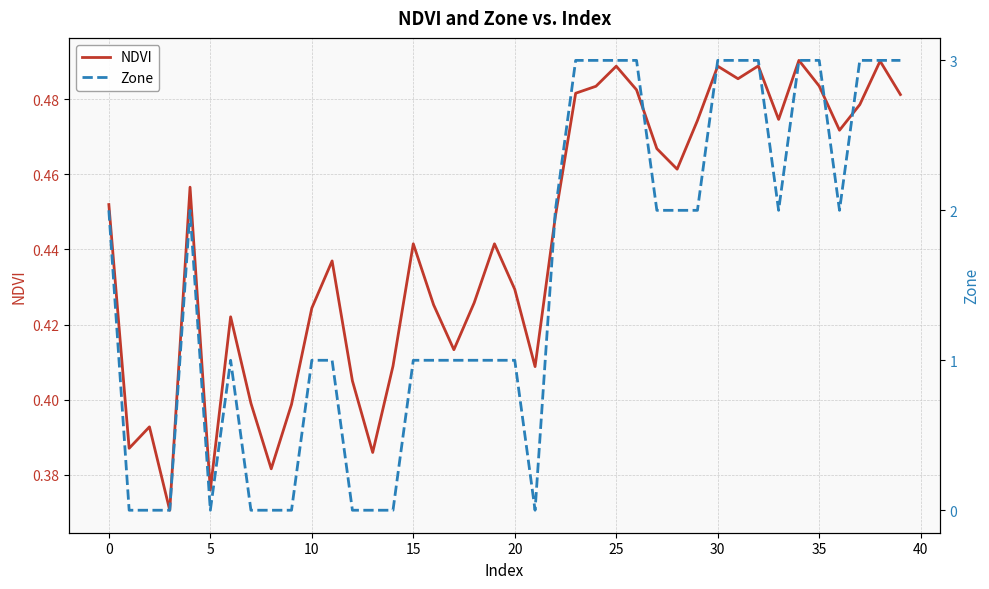

What is the minimum value for NDVI?

0.4